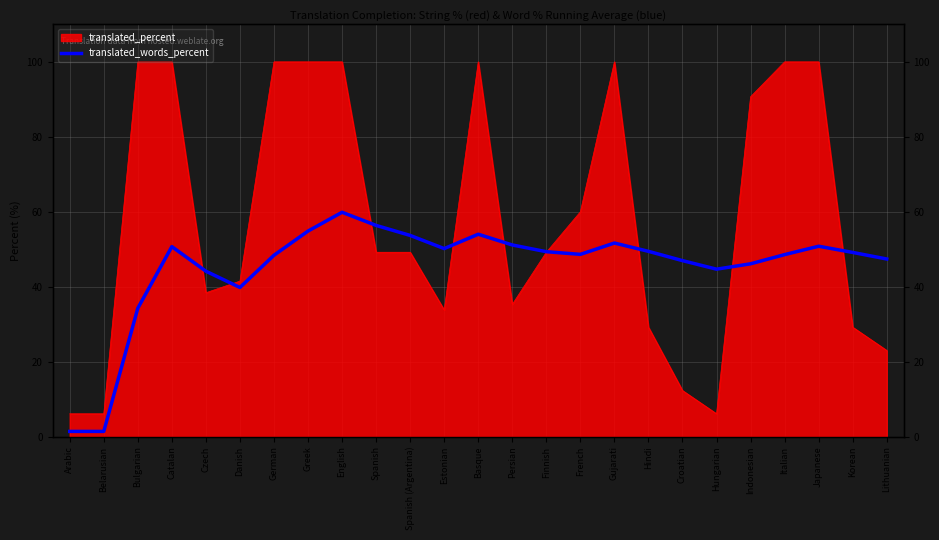

What is the label of the 7th point from the right?

Croatian